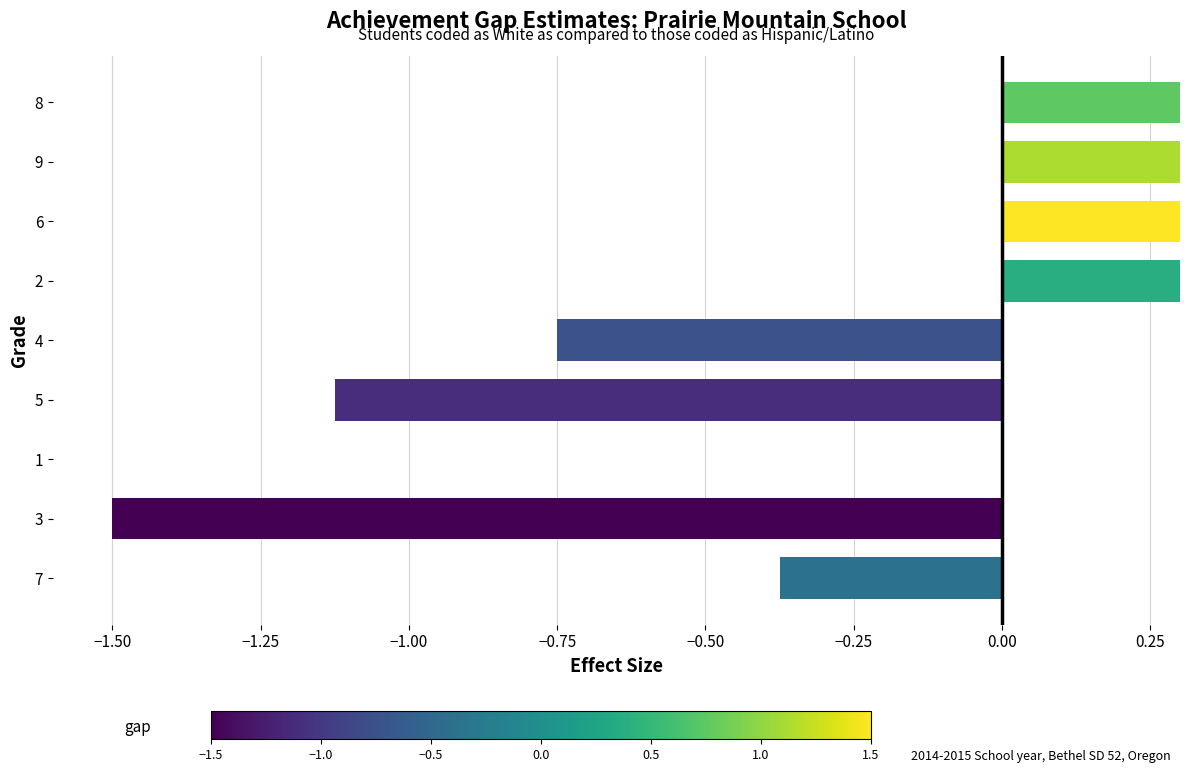

What is the smallest value displayed?

-1.5